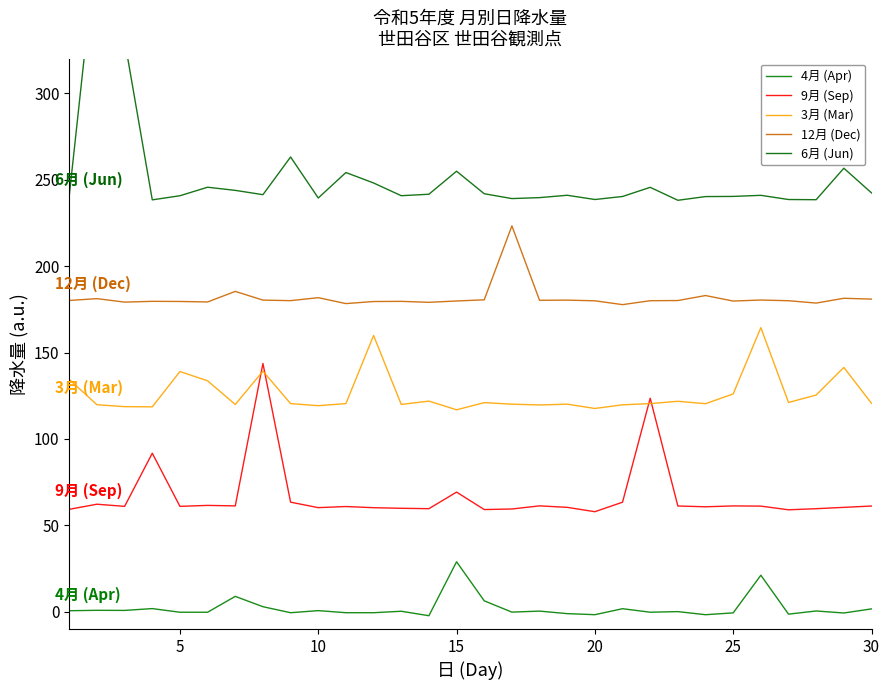

Which series has the widest spread of values?

6月 (Jun)